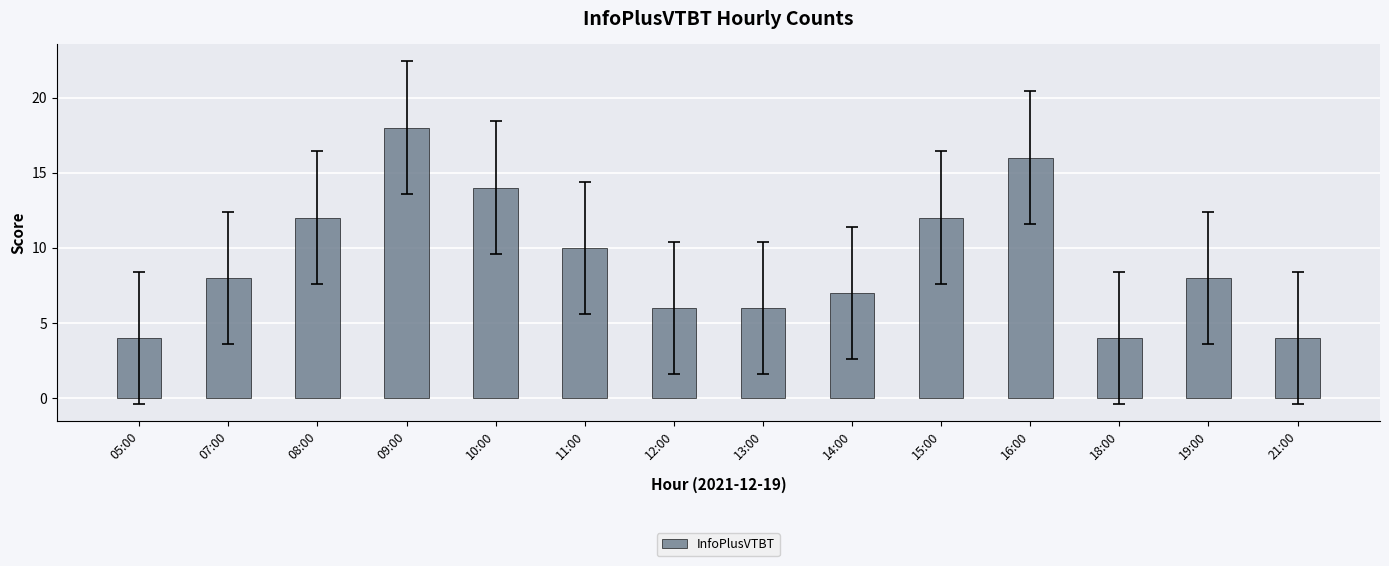

Is it true that the value at 21:00 is 4?

True